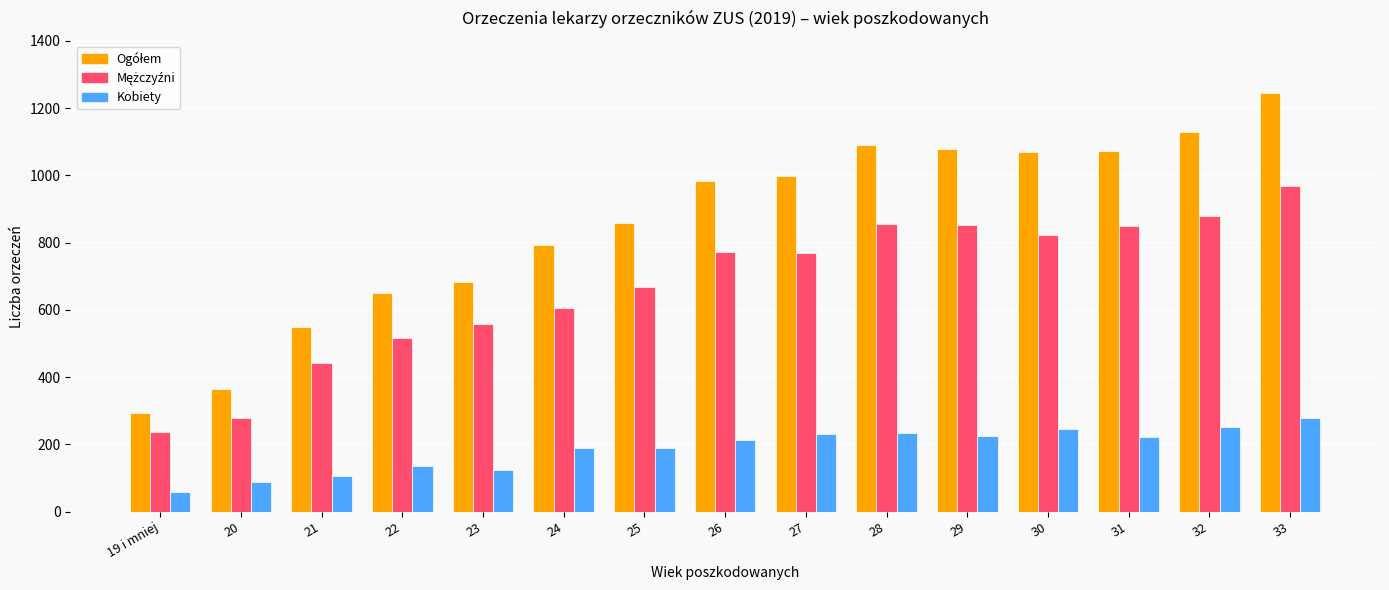

What is the difference between the maximum and minimum values in the Kobiety series?

220